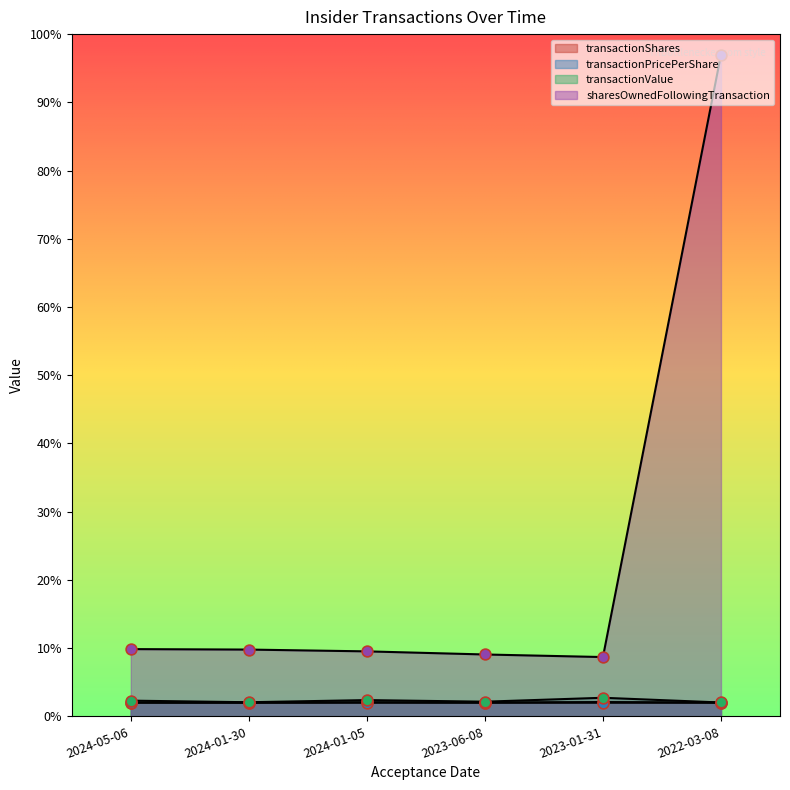

At how many categories does at least one series exceed 23?

1